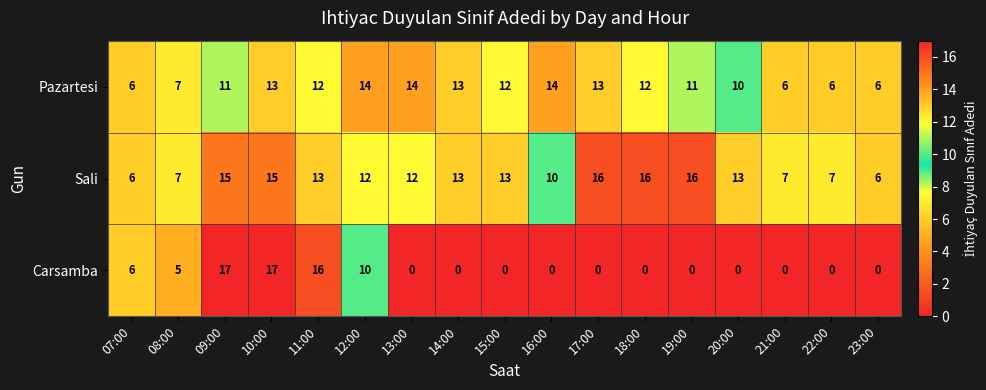

Which series has the largest total across all categories?

Sali